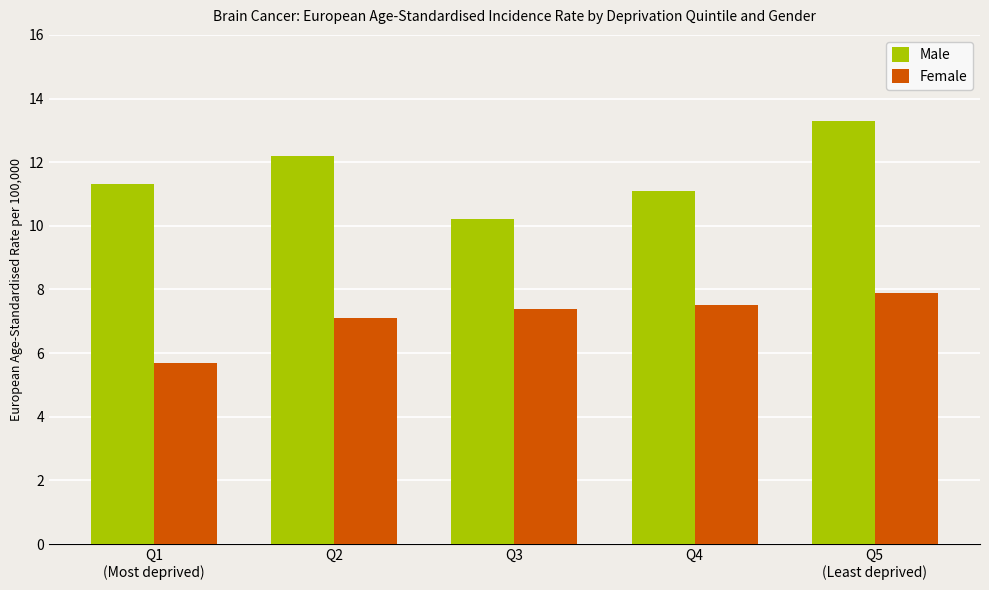

The Male series shows 11.3 at Q1
(Most deprived). True or false?

True